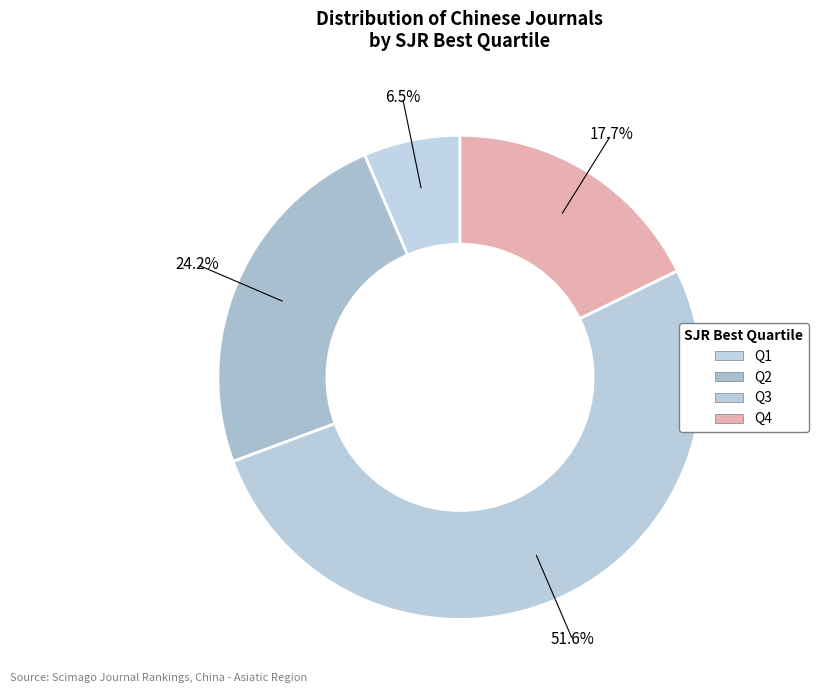

How many segments does this pie chart have?

4